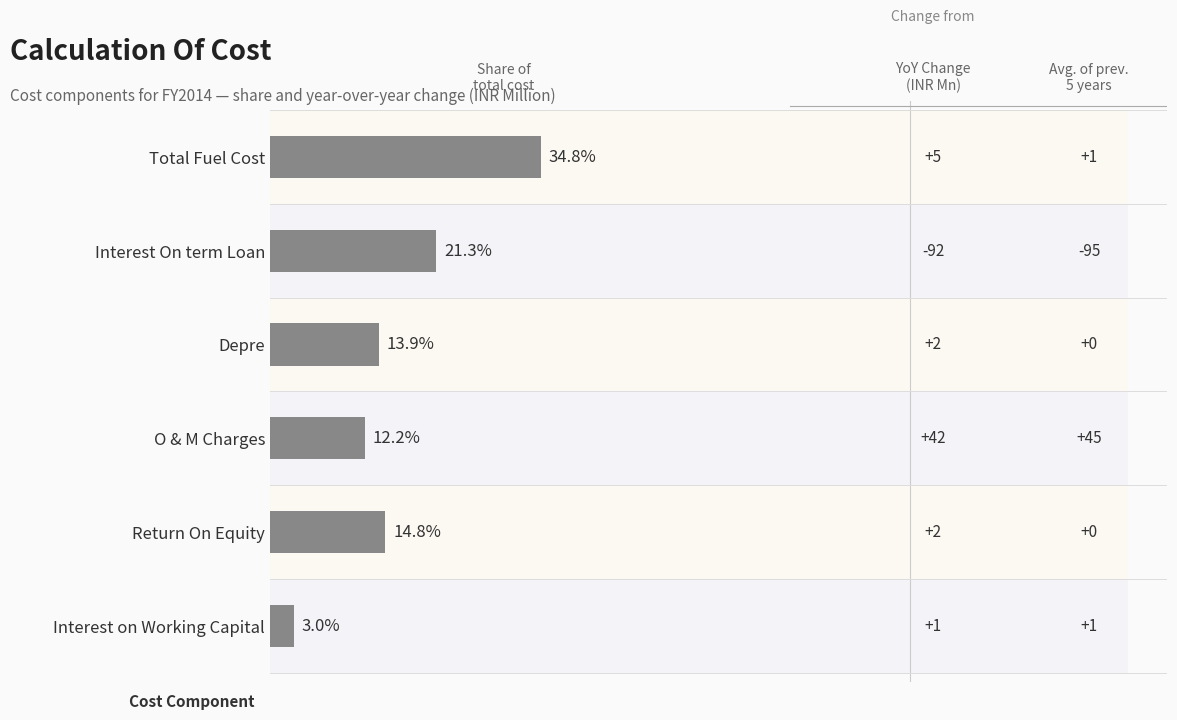

Between Depre and Return On Equity, which is larger?

Return On Equity